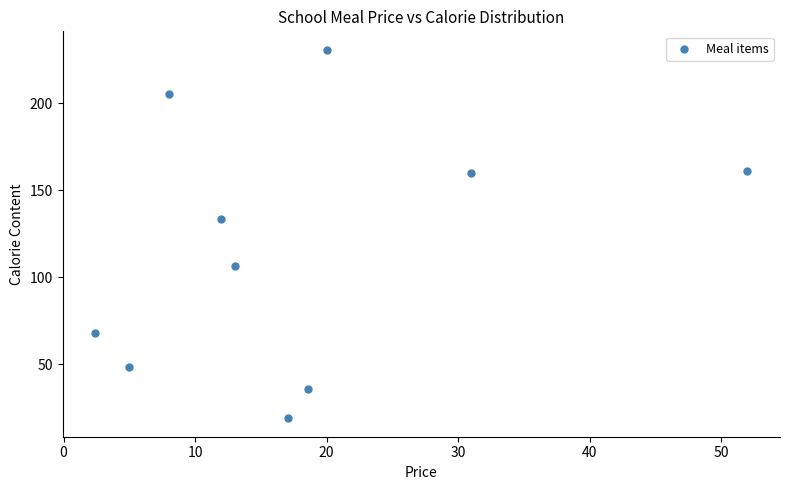

What Y value in the scatter plot is closest to 124?

133.2